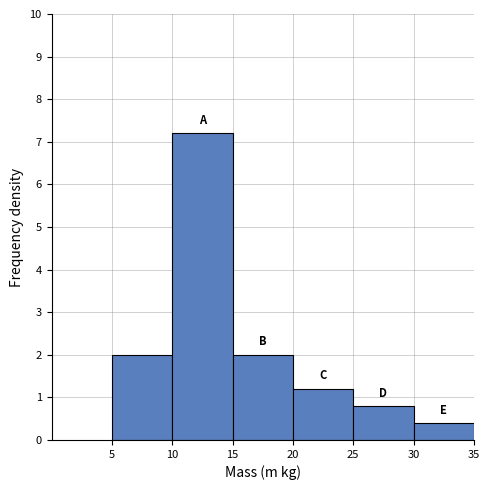

Reading left to right, transcribe this chart: for each bar, give the range it covers on the x-axis and its height. The values are not printed on the chart, so give them approximately, as read against the axis.

5 to 10: 2.0
10 to 15: 7.2
15 to 20: 2.0
20 to 25: 1.2
25 to 30: 0.8
30 to 35: 0.4